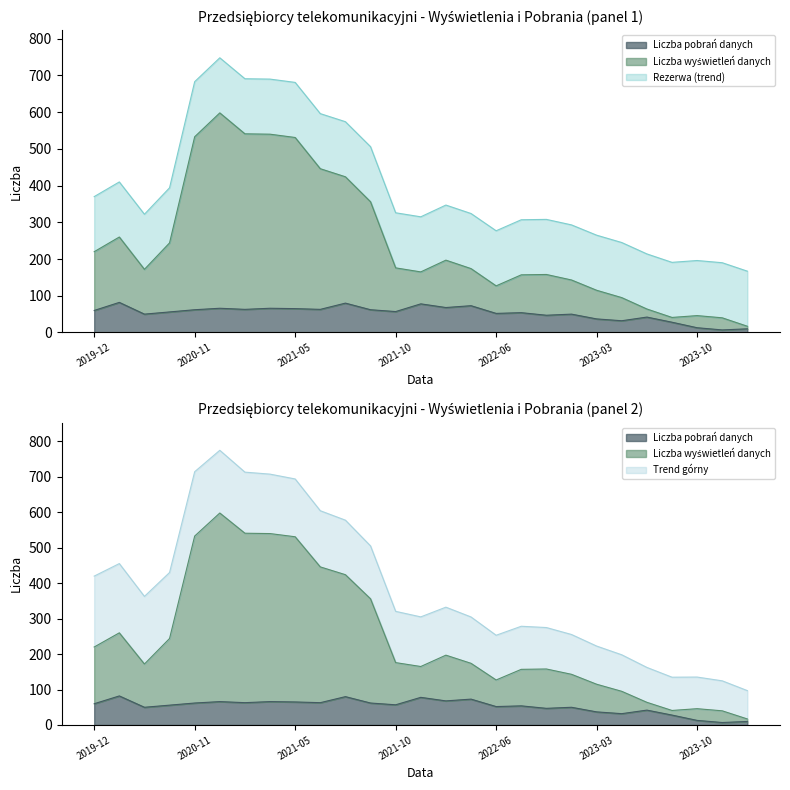

Is it true that Liczba wyświetleń danych equals 165 at 2021-11?

True